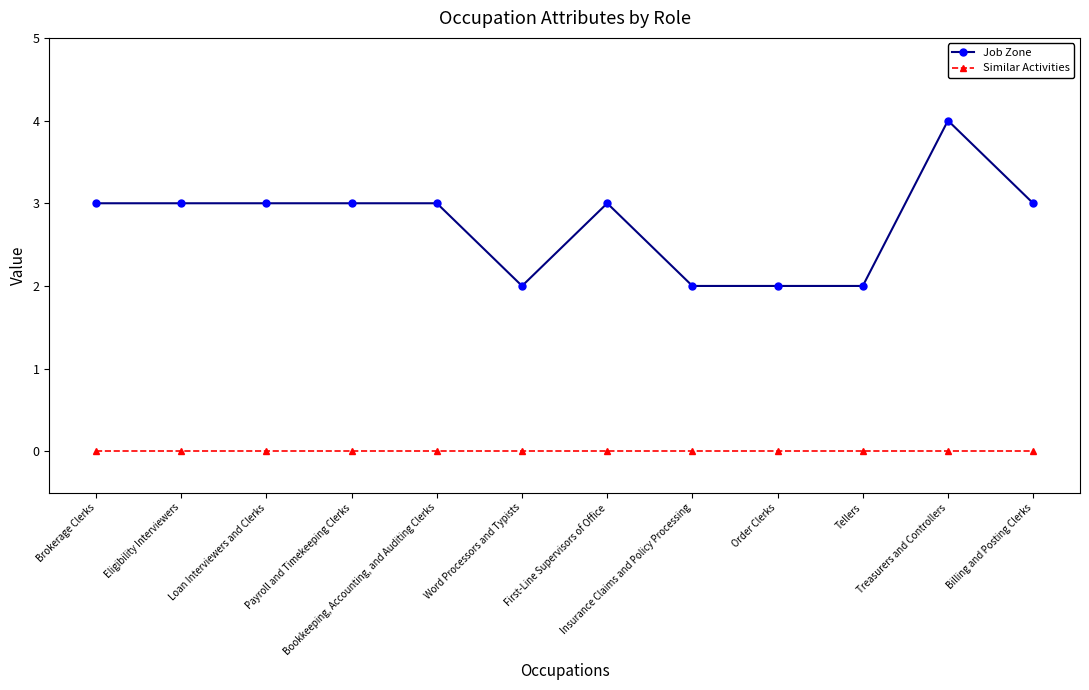

What is the average value of the Job Zone series?

3